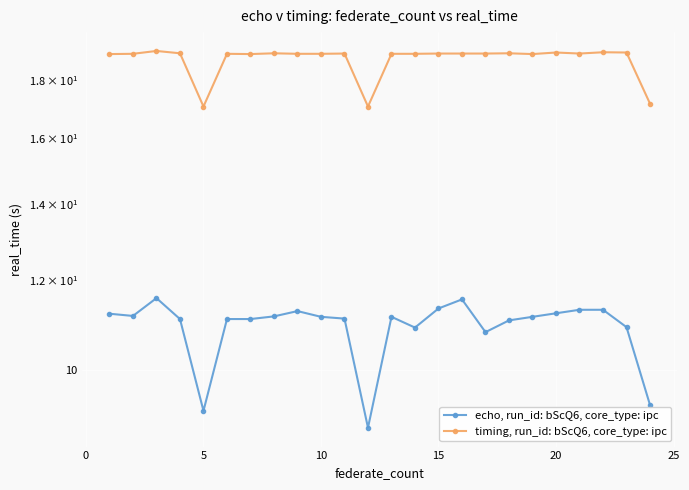

Is the value of echo, run_id: bScQ6, core_type: ipc at 30 greater than the value of timing, run_id: bScQ6, core_type: ipc at 17?

No